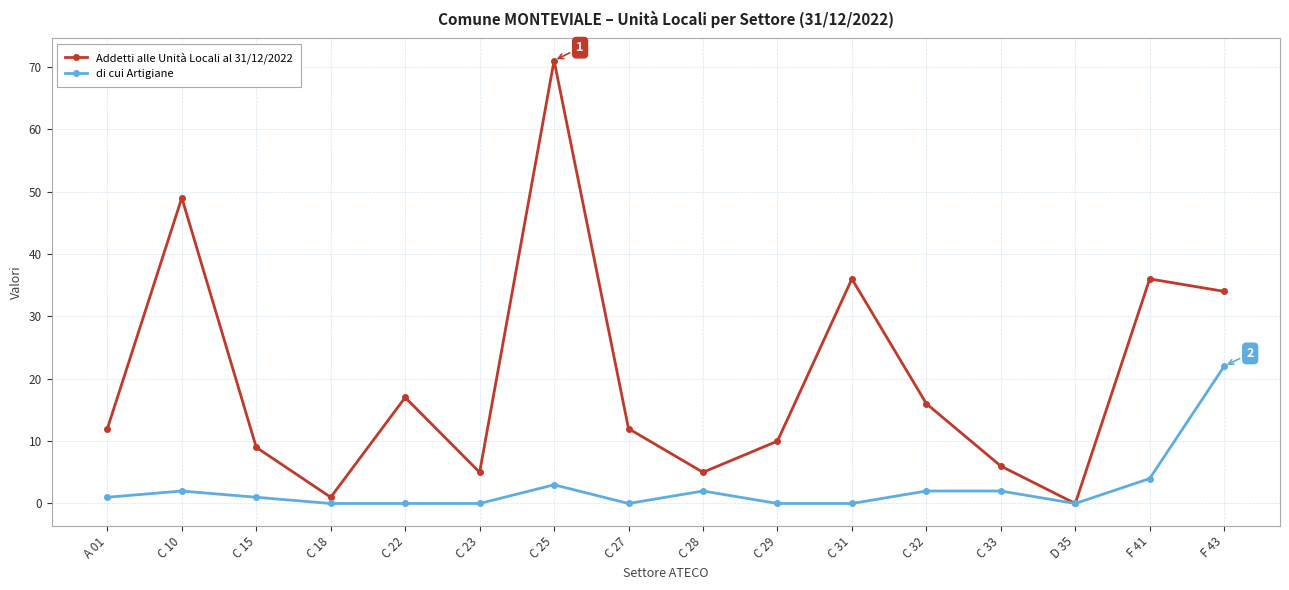

What is the label of the 5th point from the left?

C 22